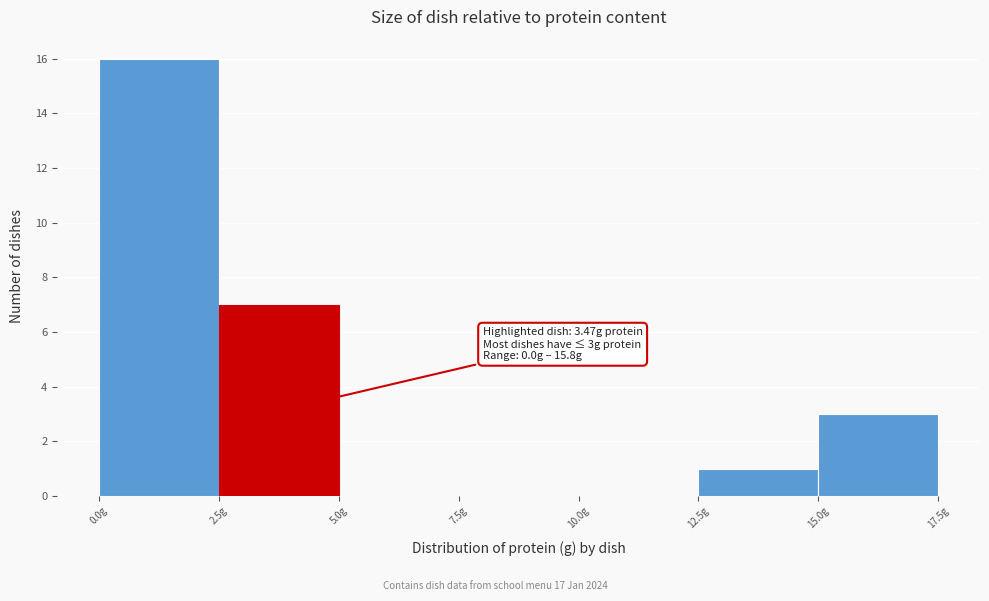

Which range on the x-axis has the tallest bar?

0.0 to 2.5